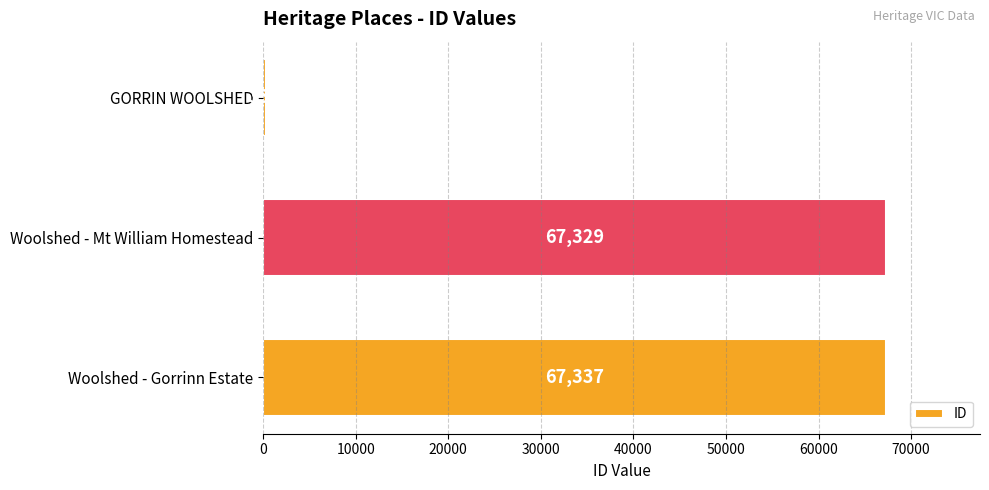

What is the sum of all values?

135003